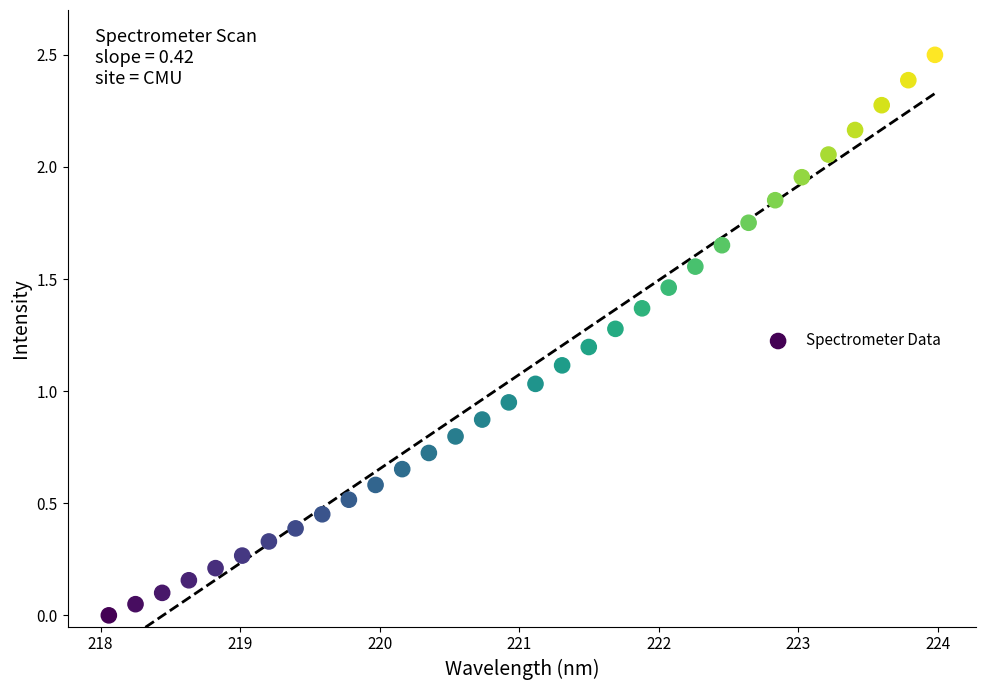

What is the range of Y values (max minus min)?

2.5